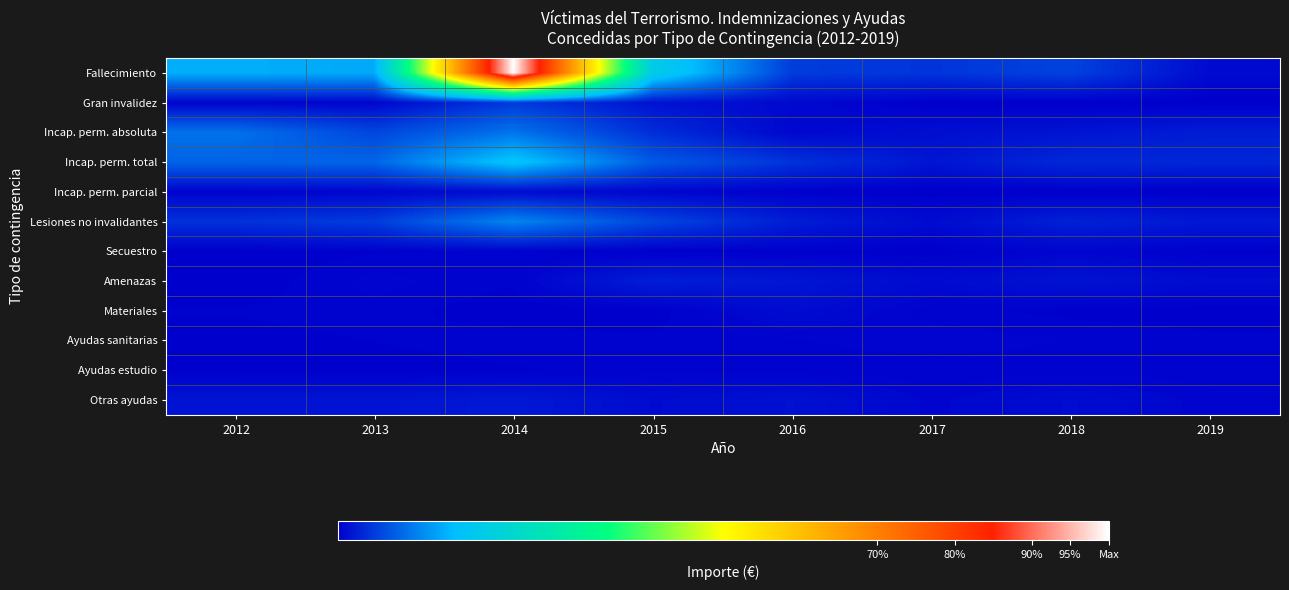

At how many categories does at least one series exceed 20168197?

1